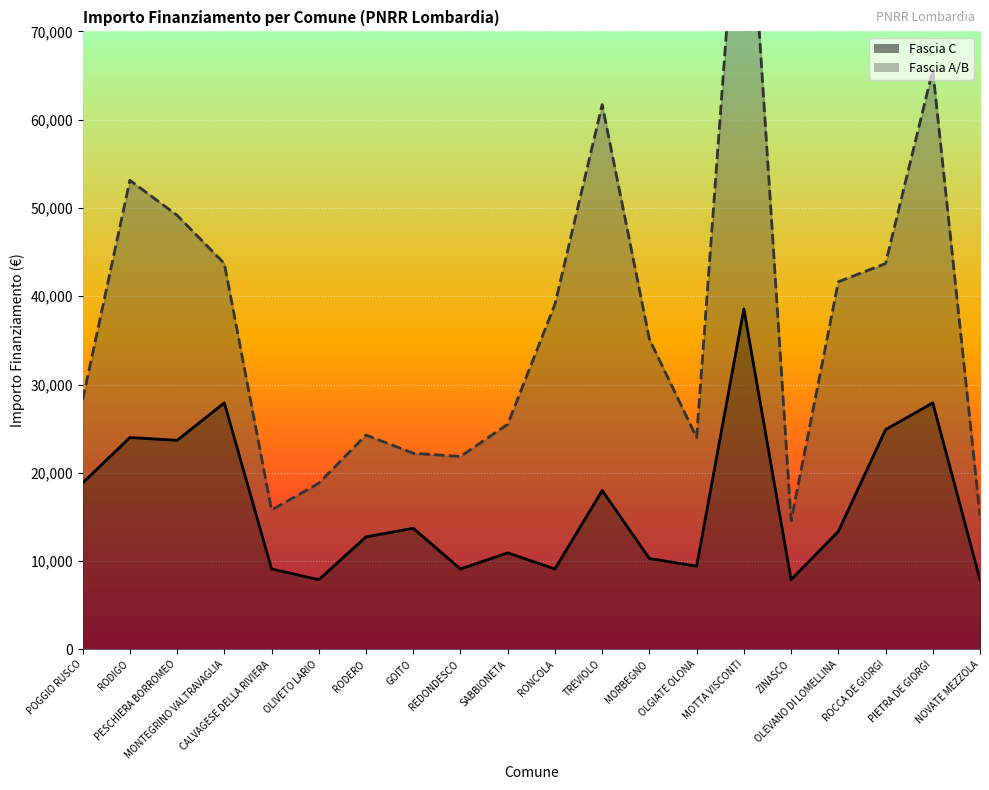

At which category does the data reach its first local peak?

RODIGO